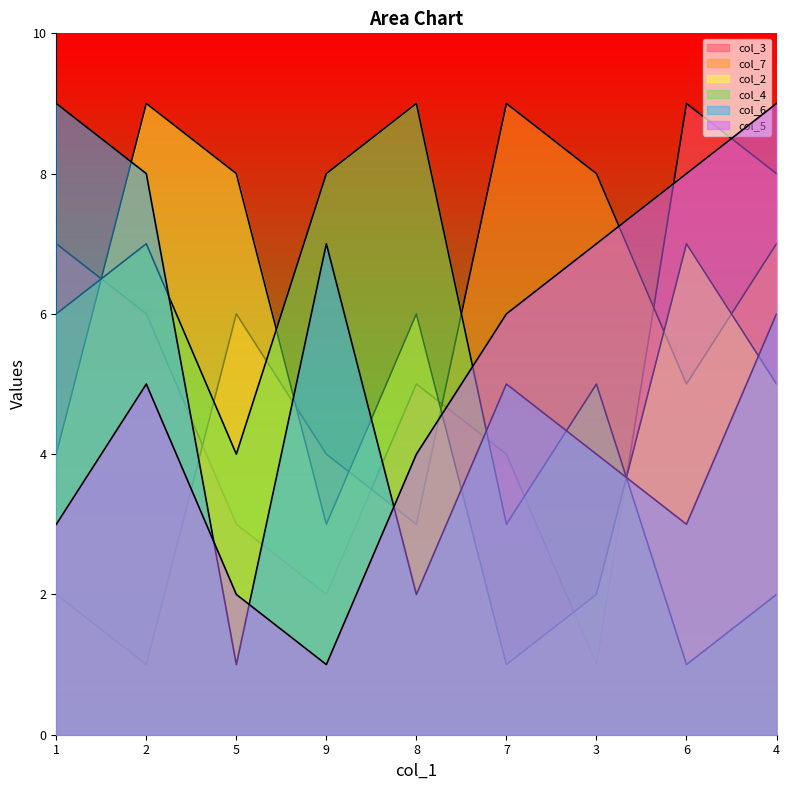

Does the chart display data point markers on the line(s)?

No